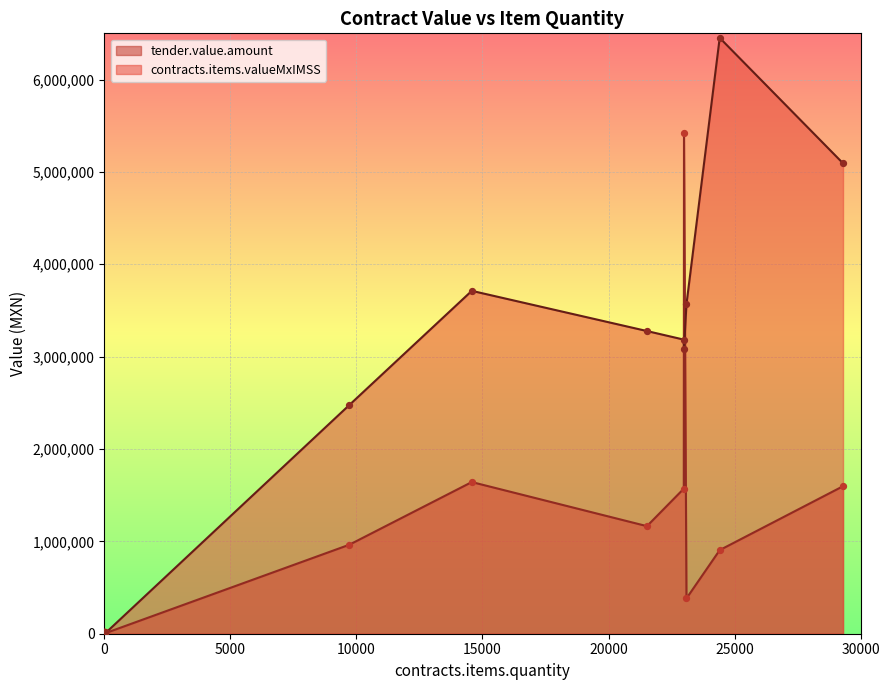

Is the value of contracts.items.valueMxIMSS at 3 greater than the value of tender.value.amount at 23090?

No